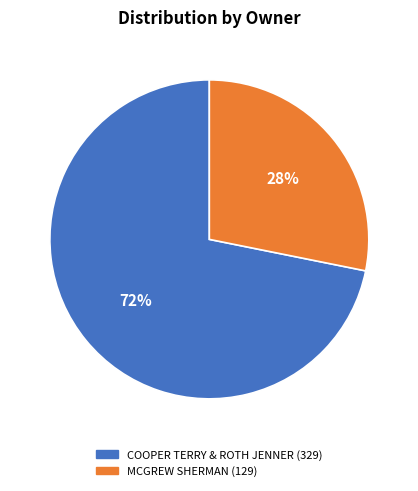

Rank the categories by value from lowest to highest.

MCGREW SHERMAN, COOPER TERRY & ROTH JENNER